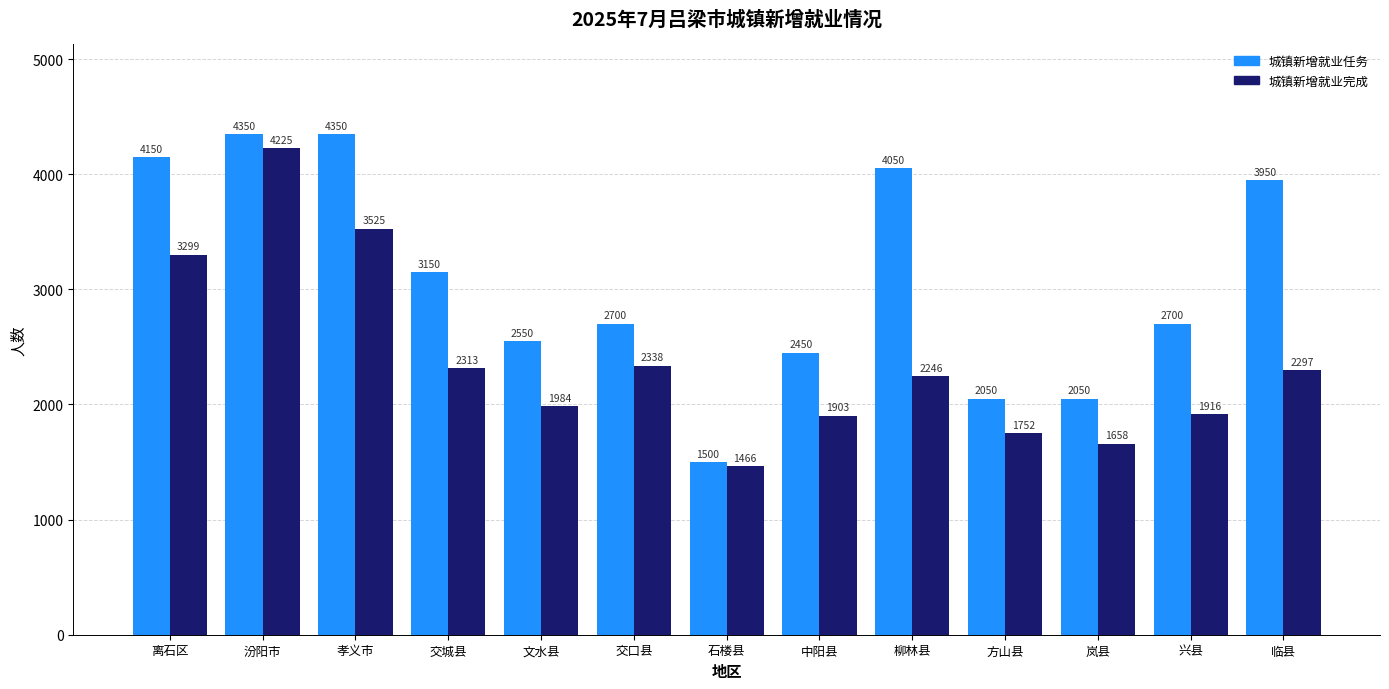

What is the smallest value displayed?

1466